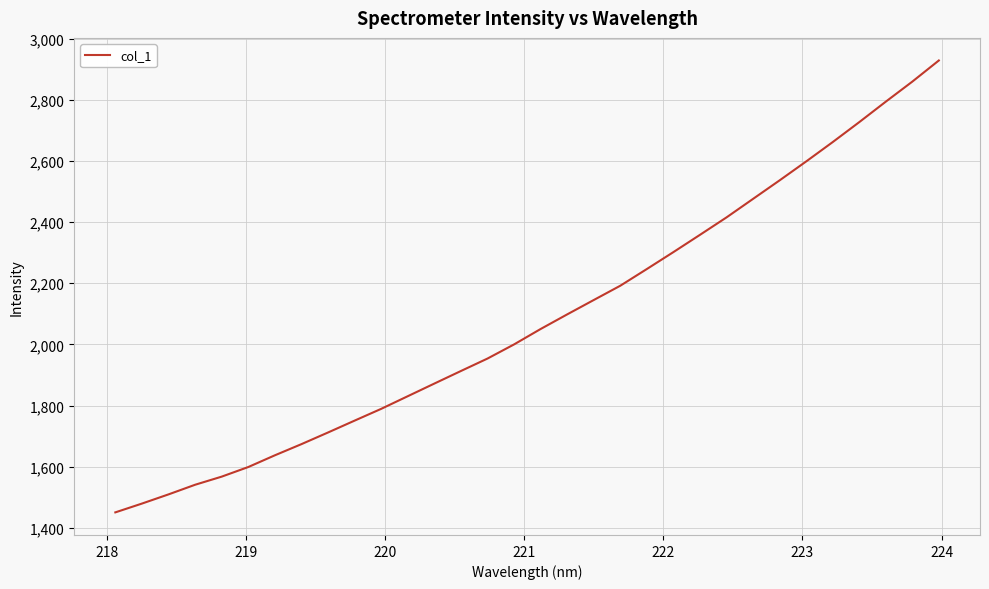

What is the difference between the second highest and minimum values?

1408.4